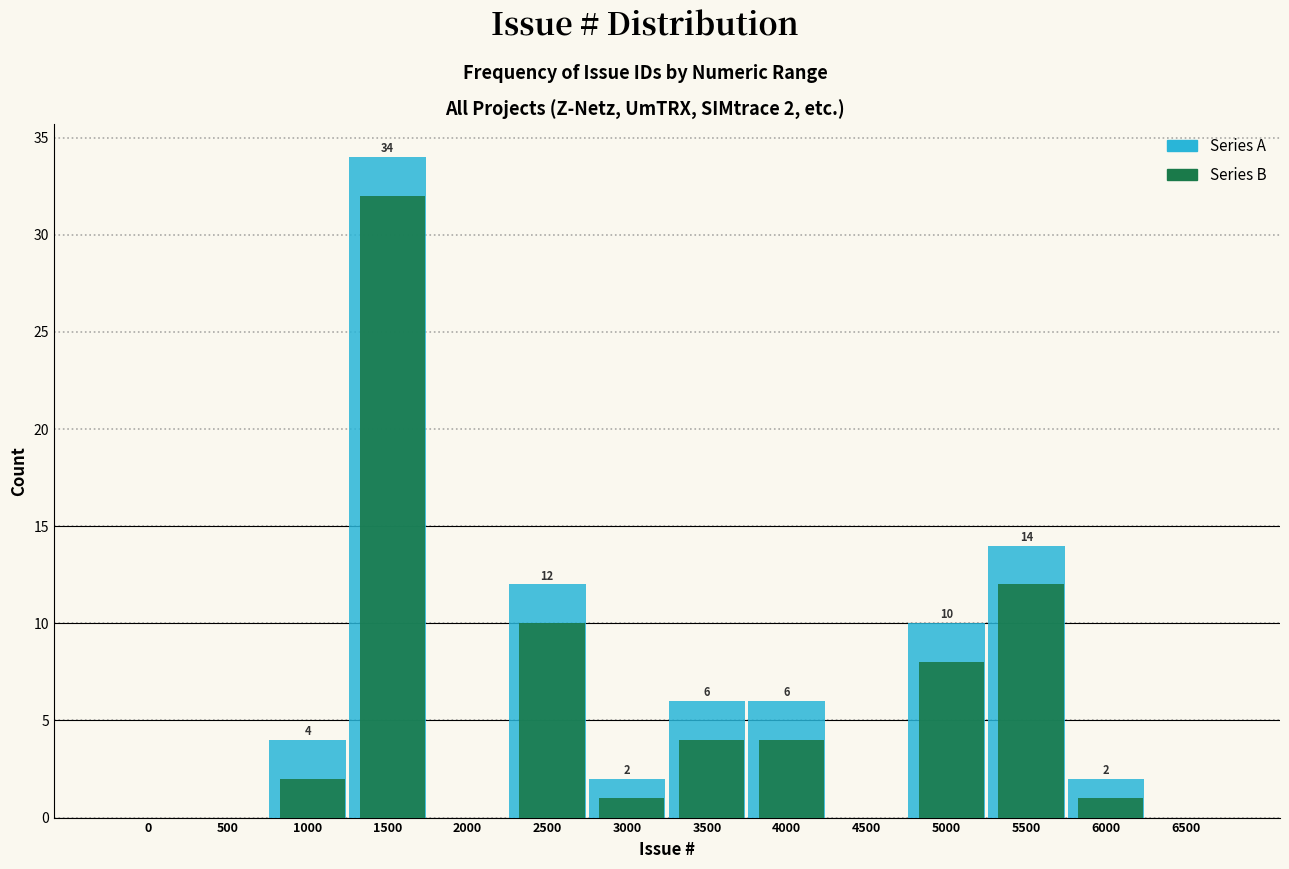

At which category is the sum across all series the highest?

1500